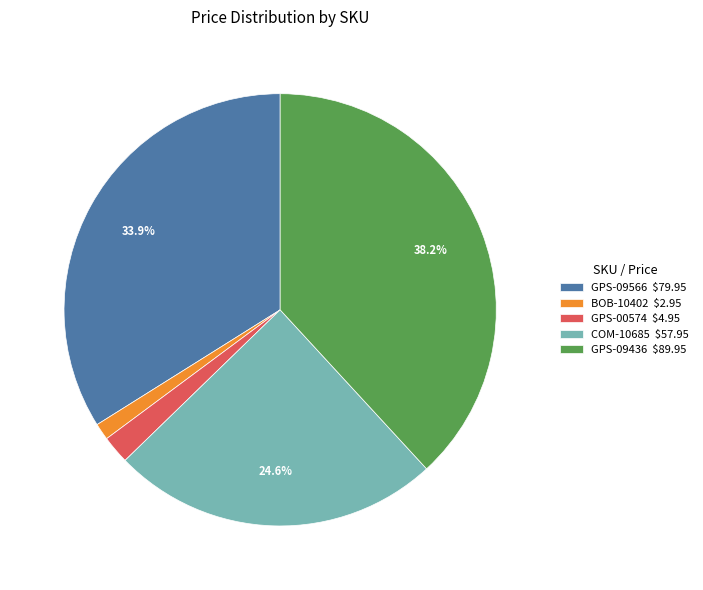

How many segments does this pie chart have?

5